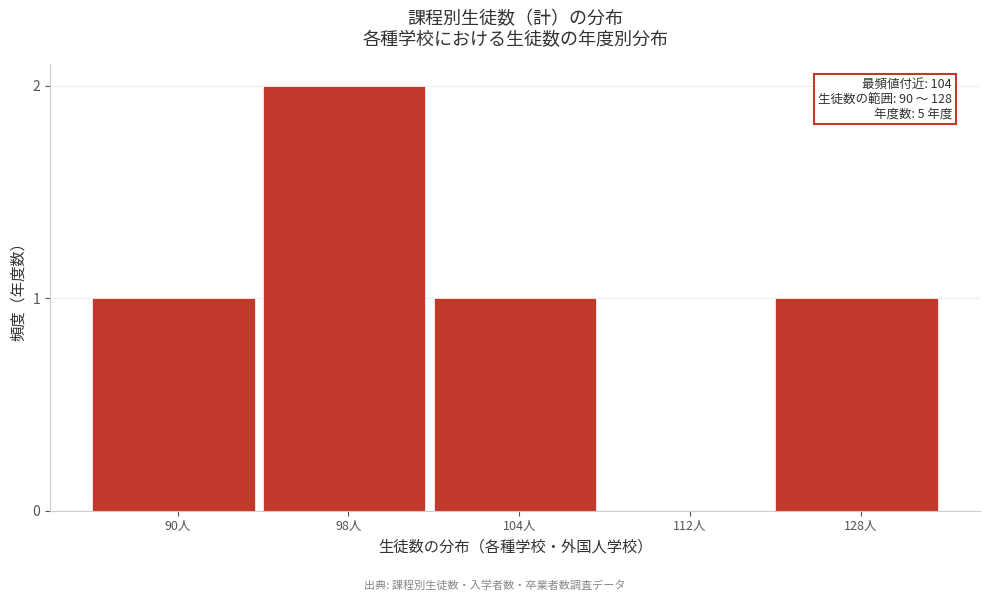

Reading left to right, transcribe all the data shown in this chart.

90人=1	98人=2	104人=1	112人=0	128人=1